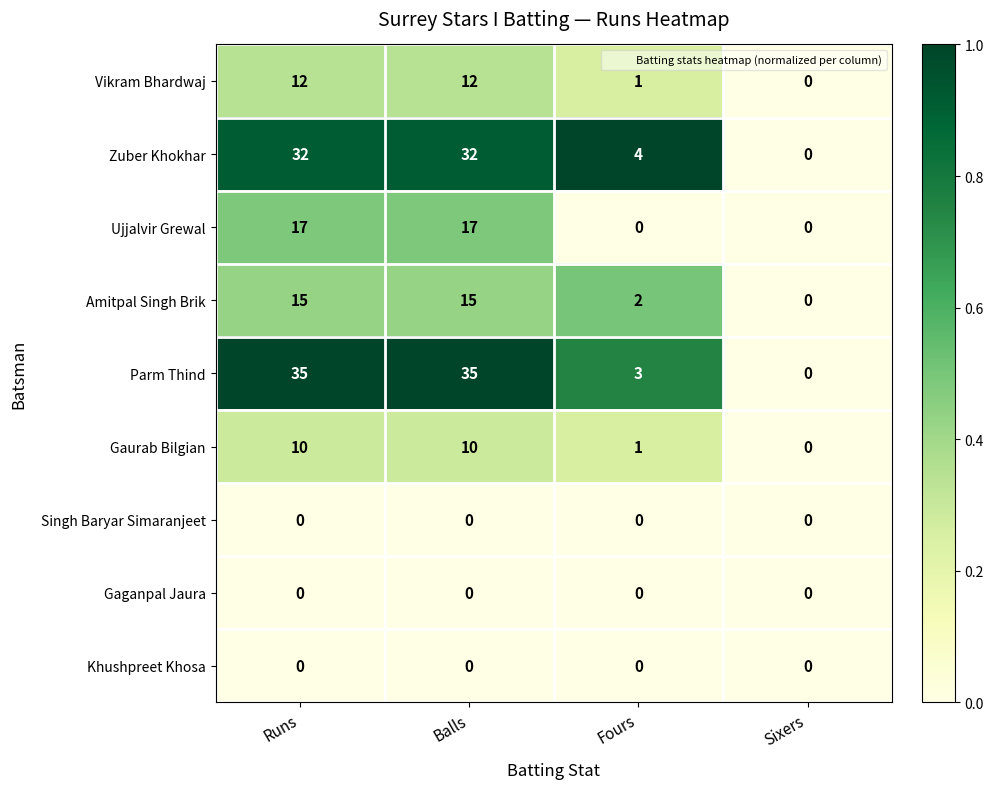

What is the total value across all series at Balls?

121